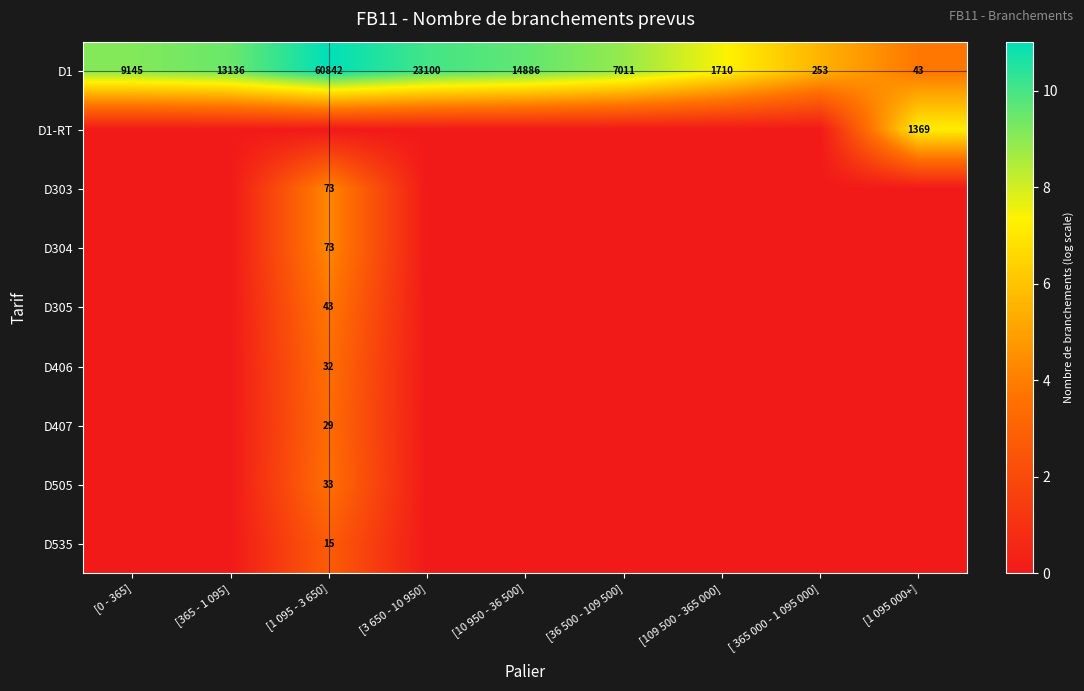

The value of D303 at [1 095 - 3 650] is 73. True or false?

True